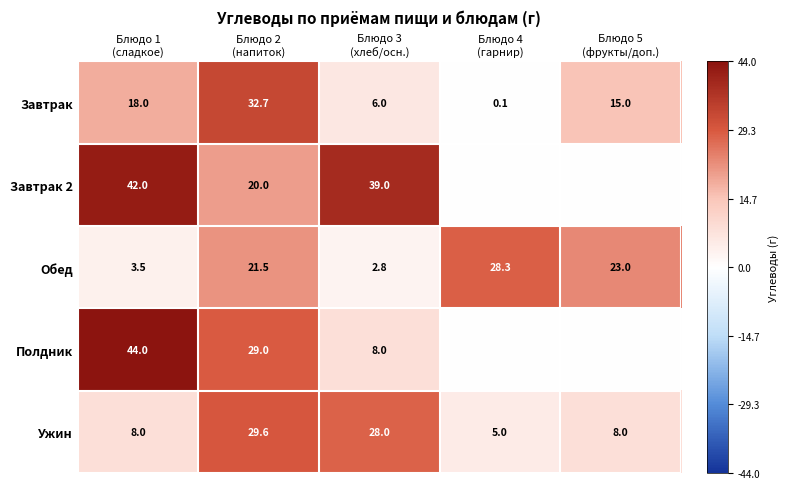

What is the sum of all Завтрак values?

71.8